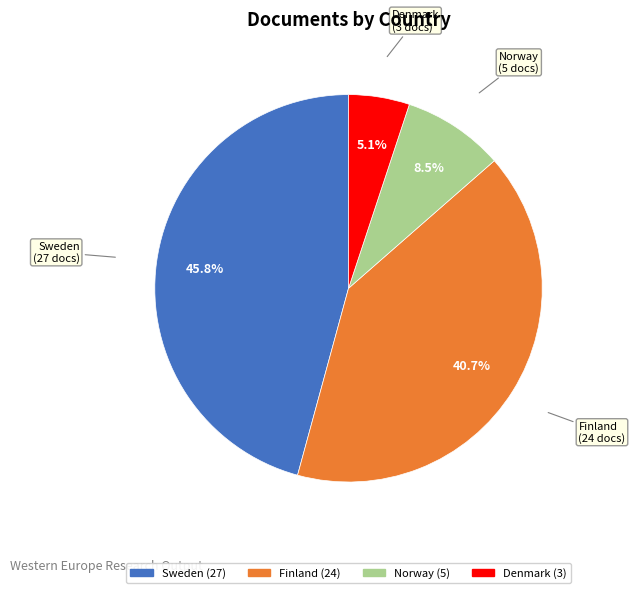

Is Sweden the majority of the pie?

No